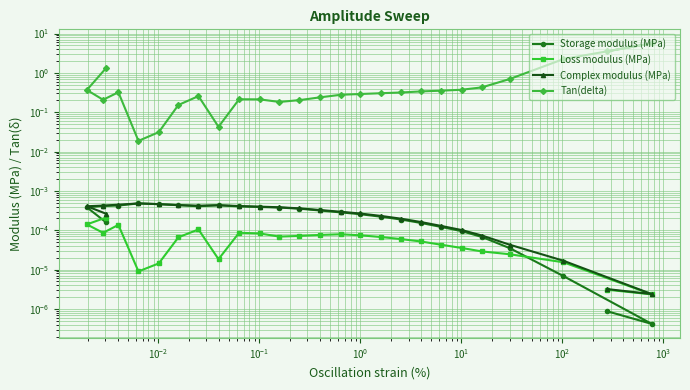

Reading left to right, transcribe all the data shown in this chart.

Storage modulus (MPa): 0.0	0.0	0.0	0.0	0.0	0.0	0.0	0.0	0.0	0.0	0.0	0.0	0.0	0.0	0.0	0.0	0.0	0.0	0.0	0.0	0.0	0.0	0.0	0.0	0.0	0.0
Loss modulus (MPa): 0.0	0.0	0.0	0.0	0.0	0.0	0.0	0.0	0.0	0.0	0.0	0.0	0.0	0.0	0.0	0.0	0.0	0.0	0.0	0.0	0.0	0.0	0.0	0.0	0.0	0.0
Complex modulus (MPa): 0.0	0.0	0.0	0.0	0.0	0.0	0.0	0.0	0.0	0.0	0.0	0.0	0.0	0.0	0.0	0.0	0.0	0.0	0.0	0.0	0.0	0.0	0.0	0.0	0.0	0.0
Tan(delta): 1.3	0.4	0.2	0.3	0.0	0.0	0.2	0.3	0.0	0.2	0.2	0.2	0.2	0.2	0.3	0.3	0.3	0.3	0.3	0.4	0.4	0.4	0.7	2.2	5.6	3.5